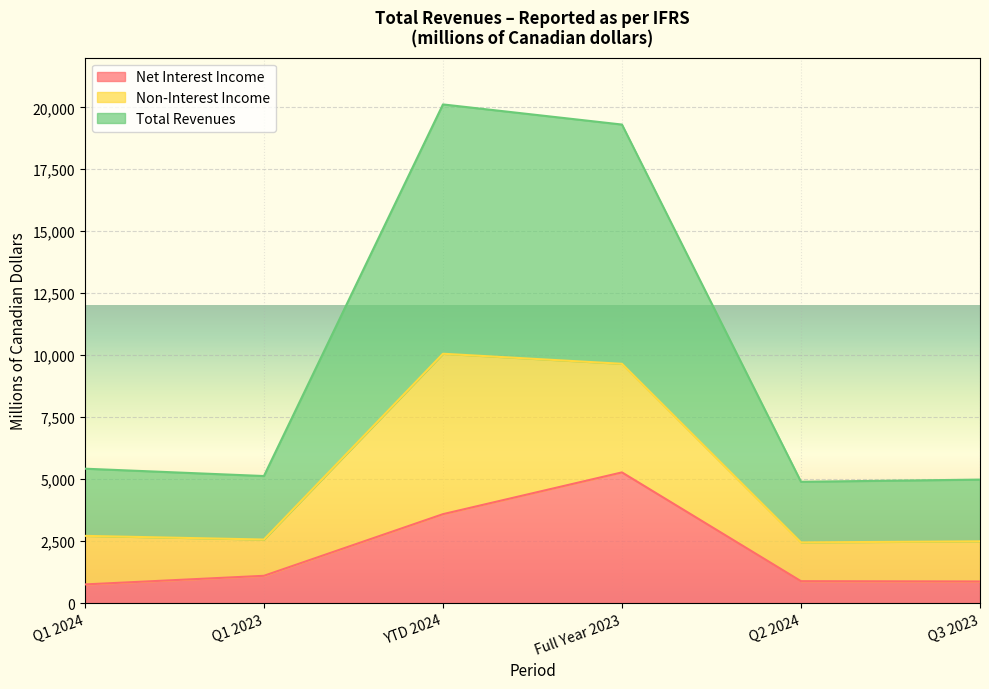

What is the label of the 2nd point from the right?

Q2 2024